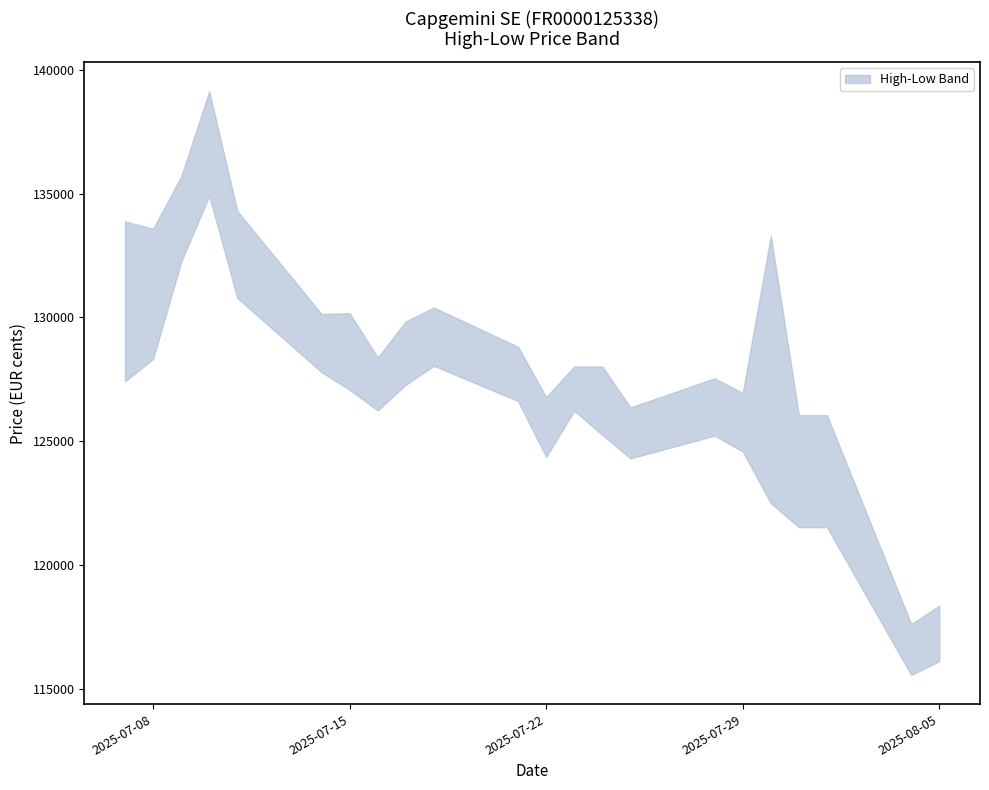

What is the difference between the second highest and second lowest values in the High series?

17334